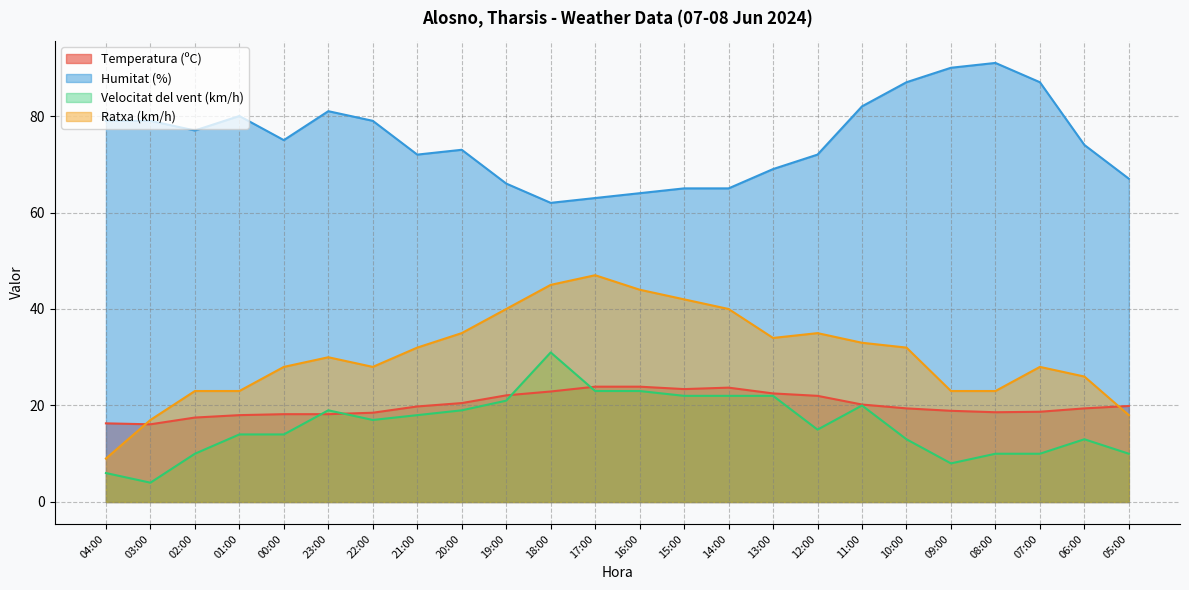

What is the value of the Ratxa (km/h) point at the 15th from the left?

40.0